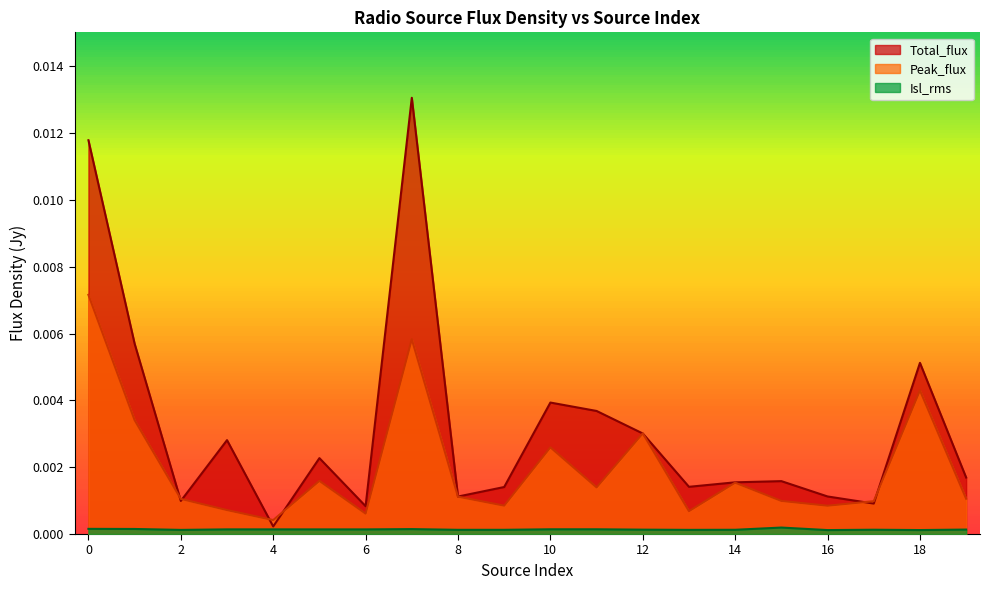

Is it true that Peak_flux equals 0.0 at 10?

True